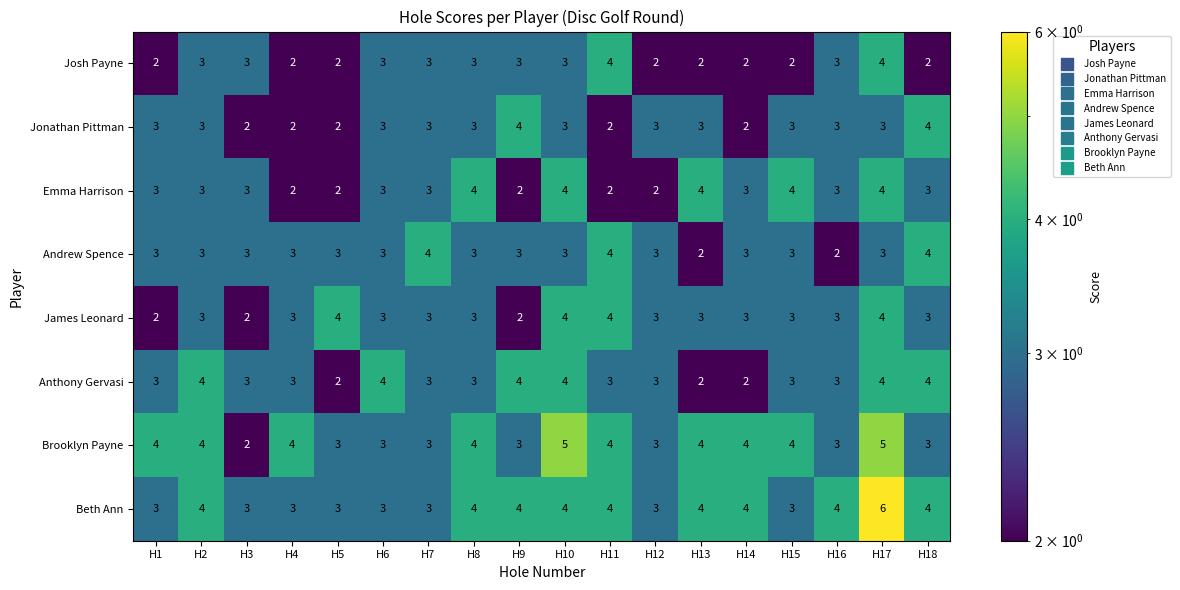

What is the sum of the Brooklyn Payne values at H15 and H7?

7